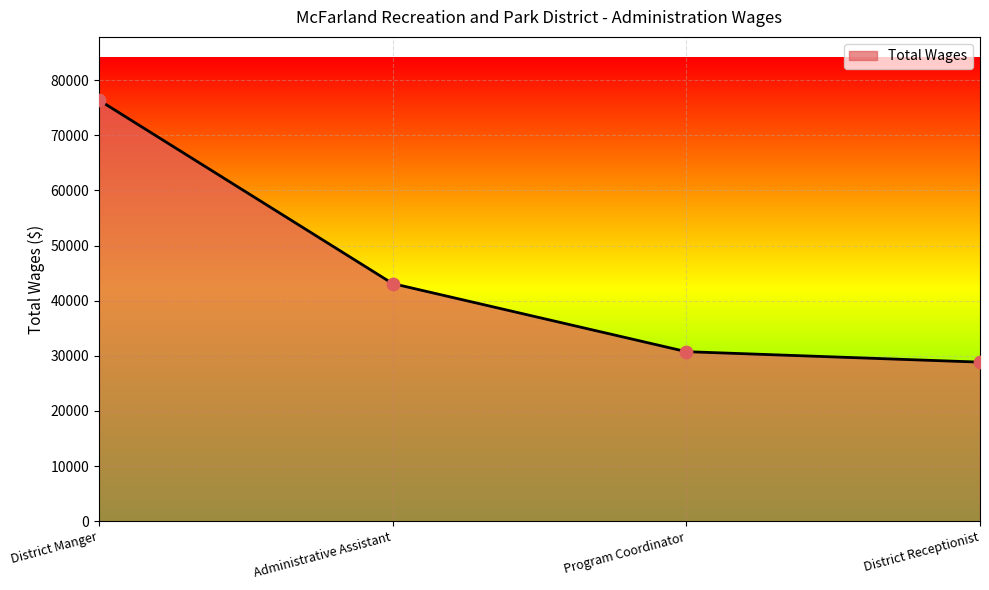

What is the ratio of the value at District Manger to the value at District Receptionist?

2.6